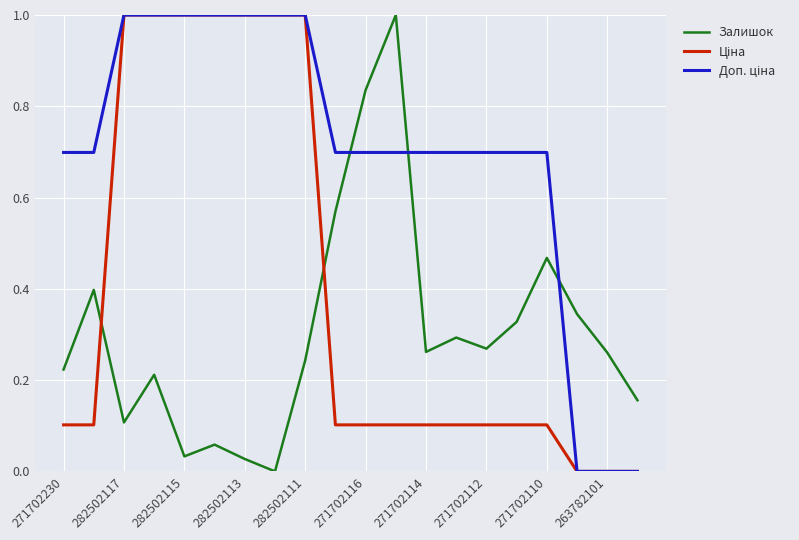

What is the greatest value displayed?

1.0